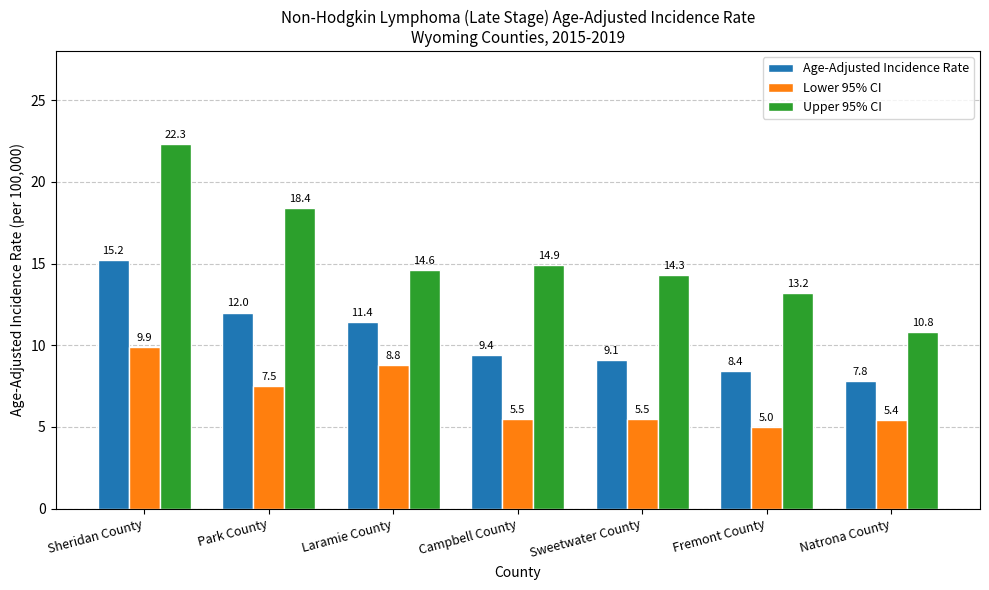

At which category is the sum across all series the highest?

Sheridan County